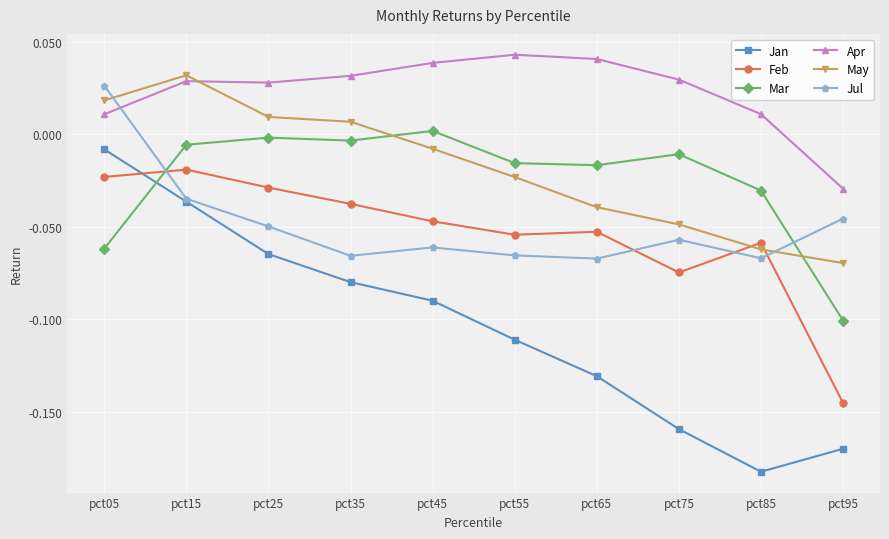

The value of Mar at pct85 is -0.0. True or false?

True